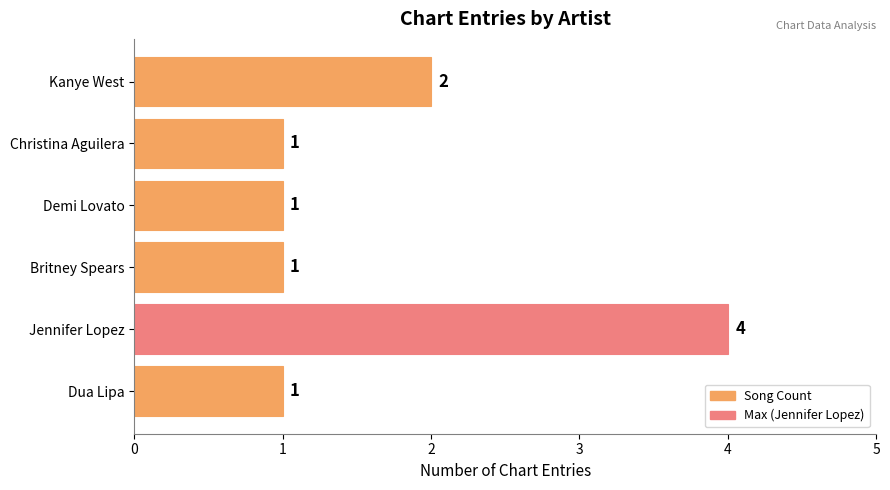

How many categories are shown in the chart?

6